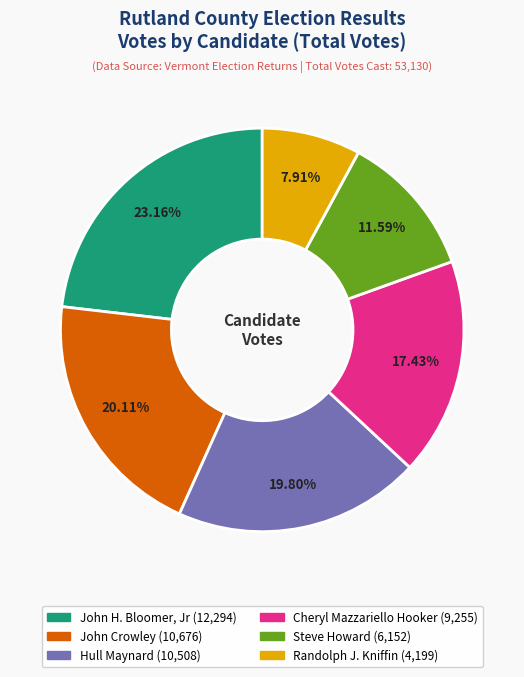

Is there a majority slice in this chart?

No